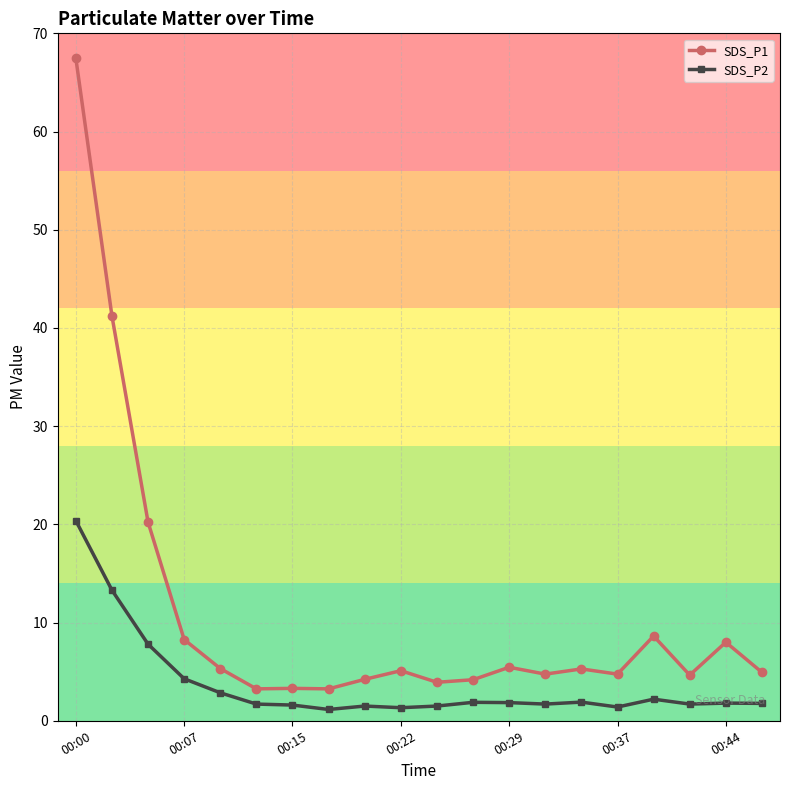

Which series has the largest range (max minus min)?

SDS_P1